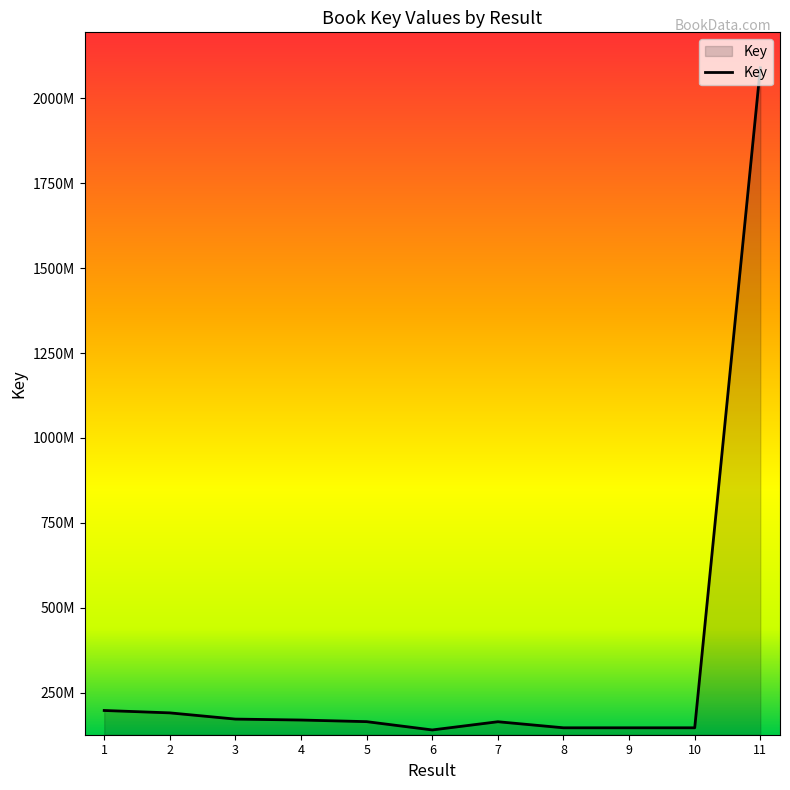

What is the difference between the values at 11 and 5?

1924888209